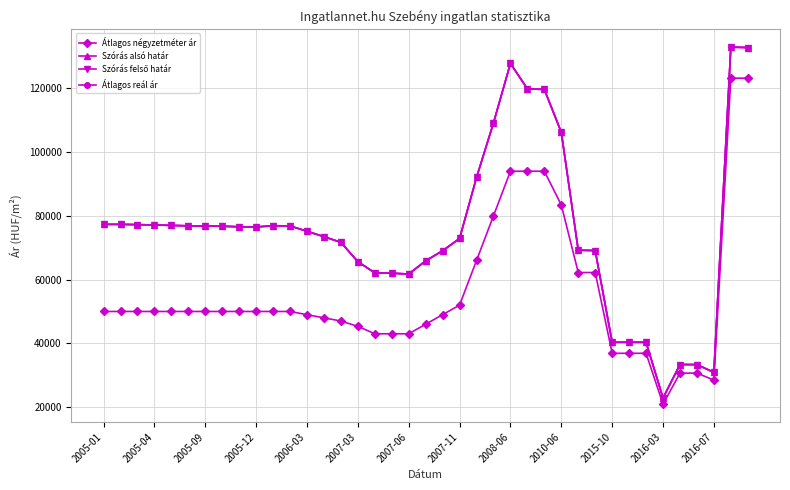

What is the minimum value for Szórás felső határ?

22834